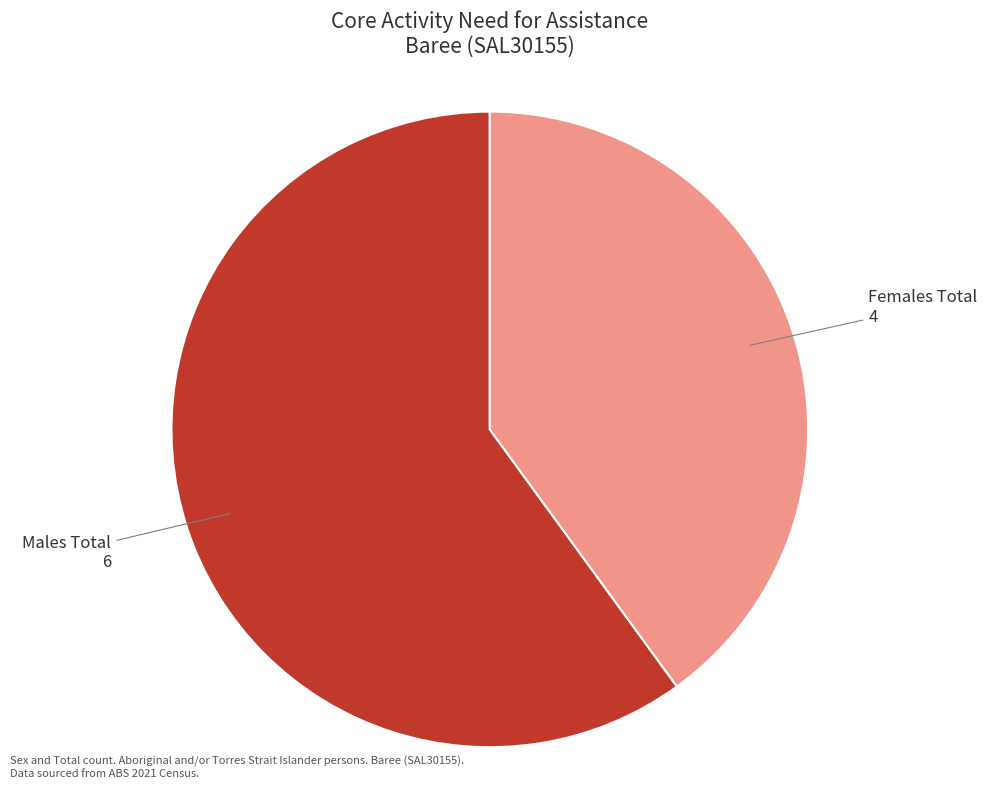

Which category has the smallest portion of the pie?

Females Total